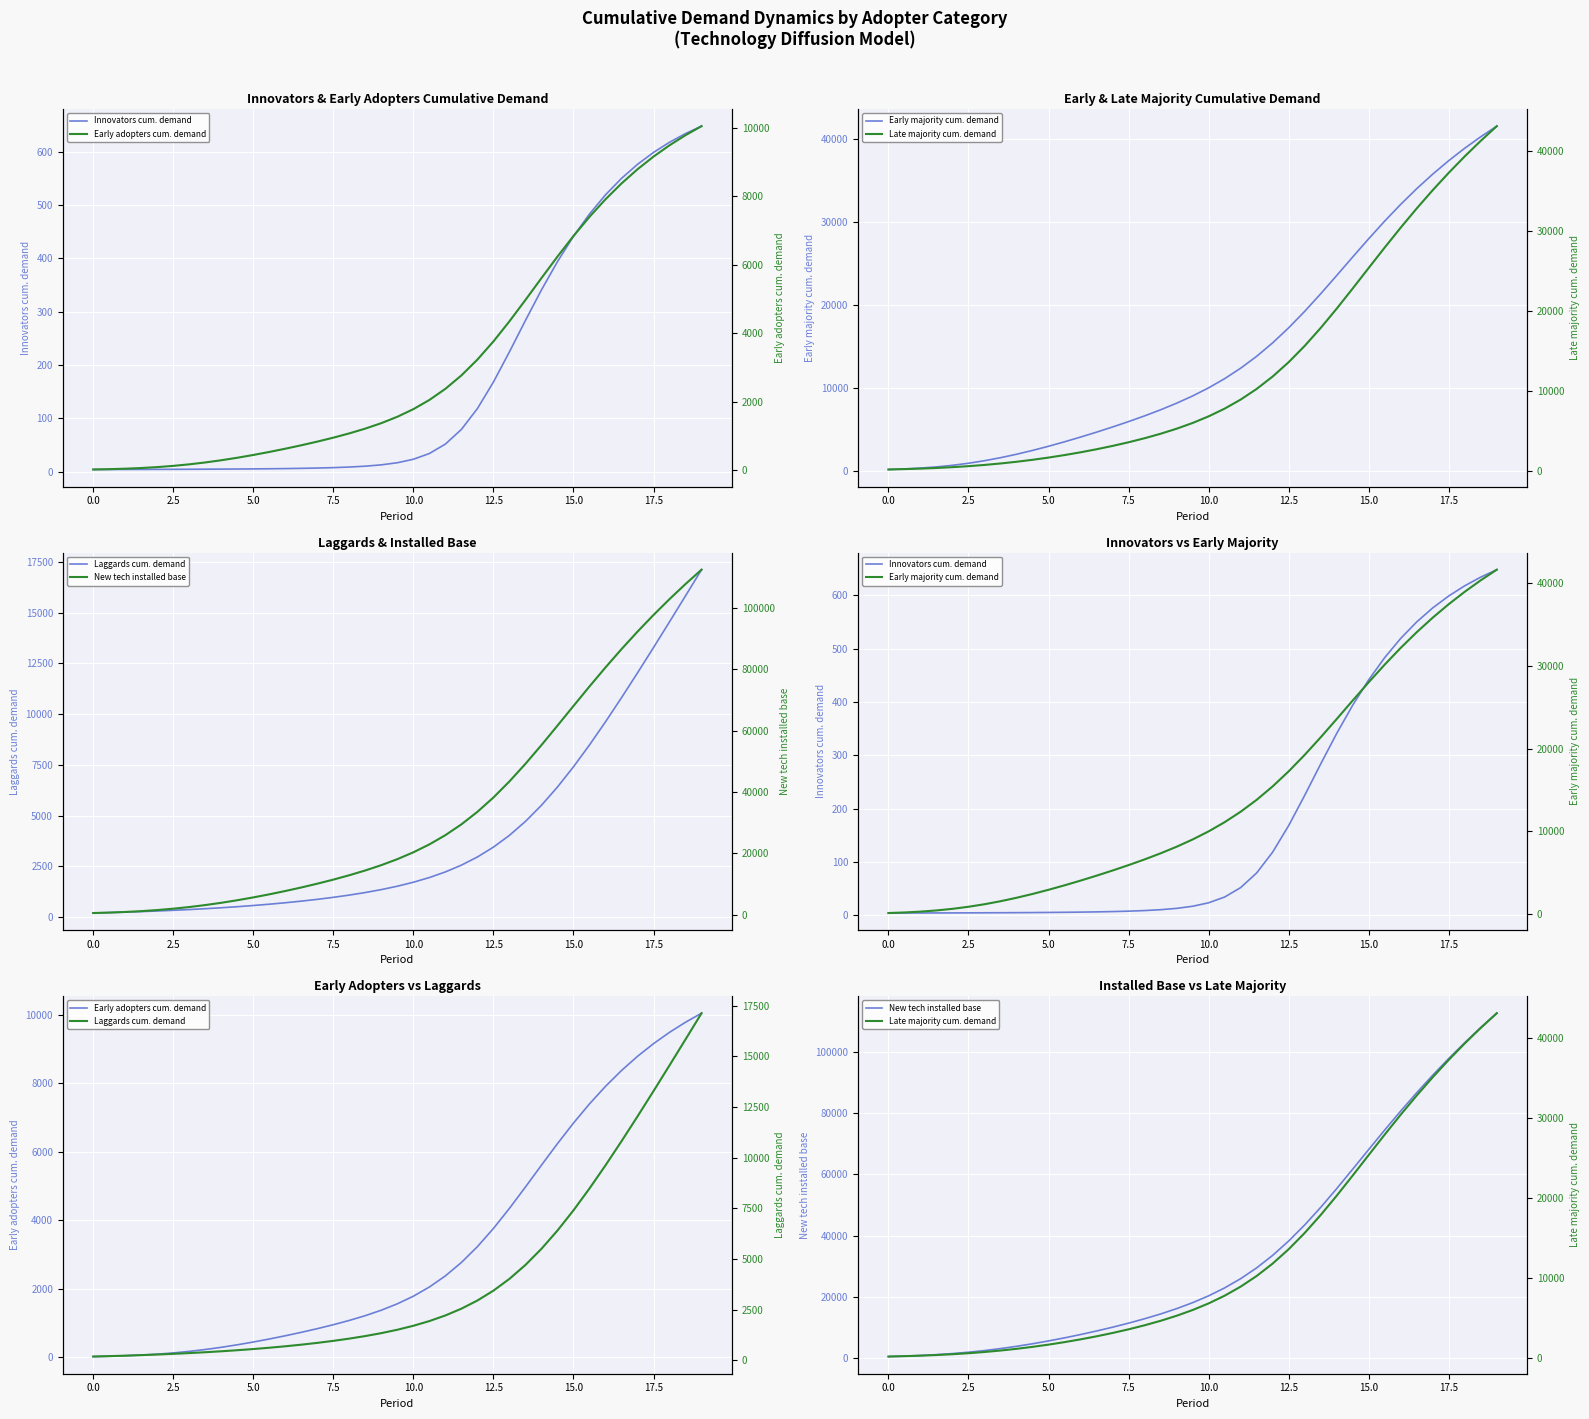

What is the maximum value for Laggards cum. demand?

17125.1